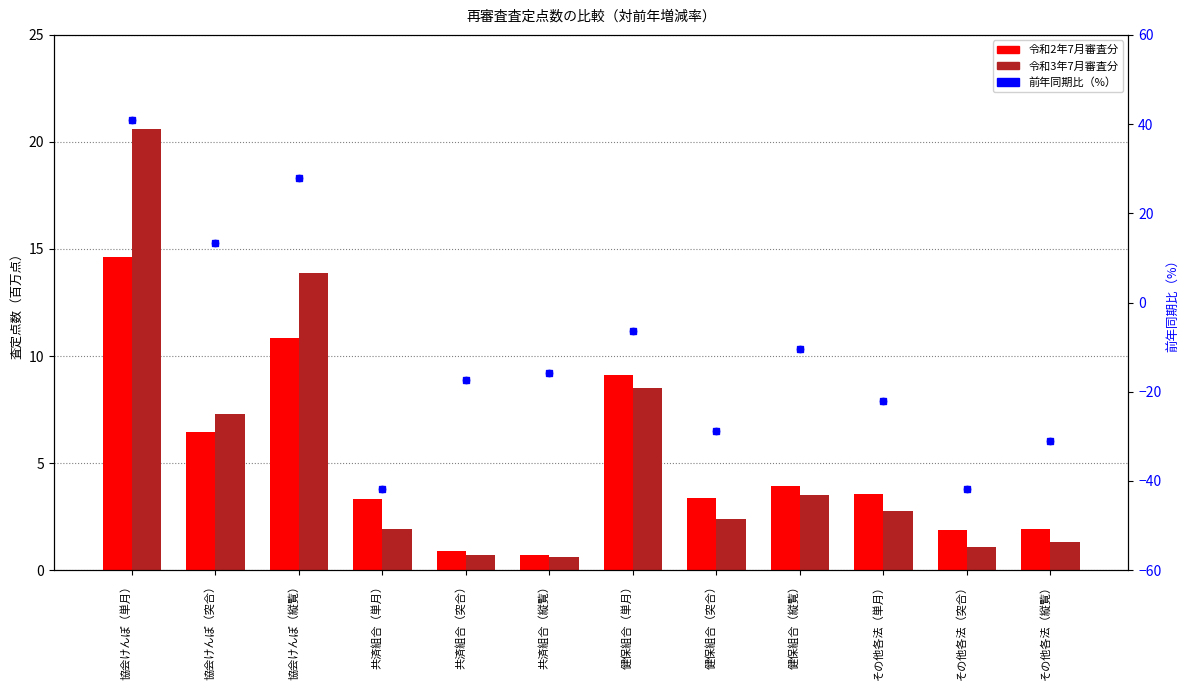

Which series has the largest Y range (max minus min)?

前年同期比（%）